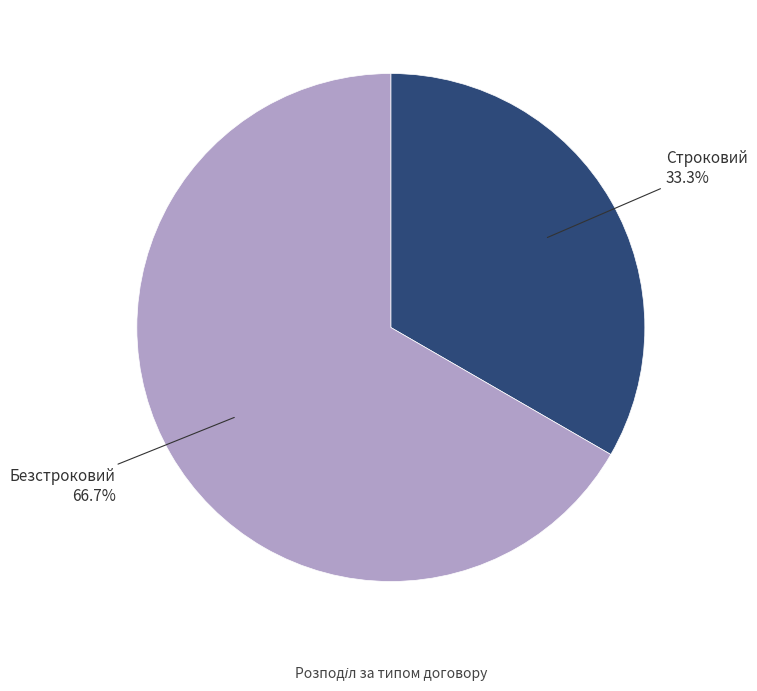

Is there a majority slice in this chart?

Yes